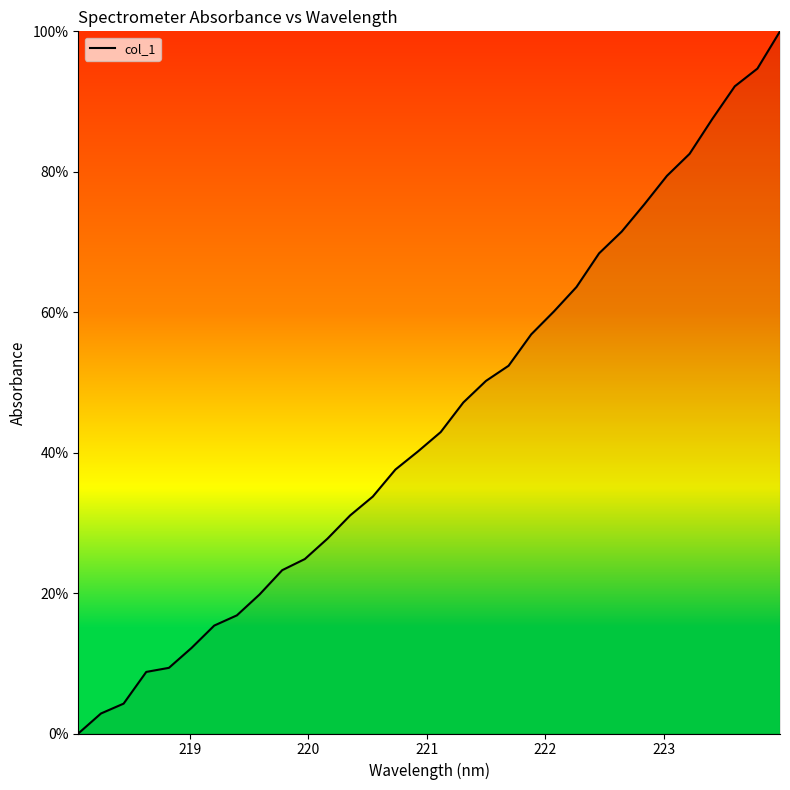

What is the difference between the maximum and minimum values?

100.0